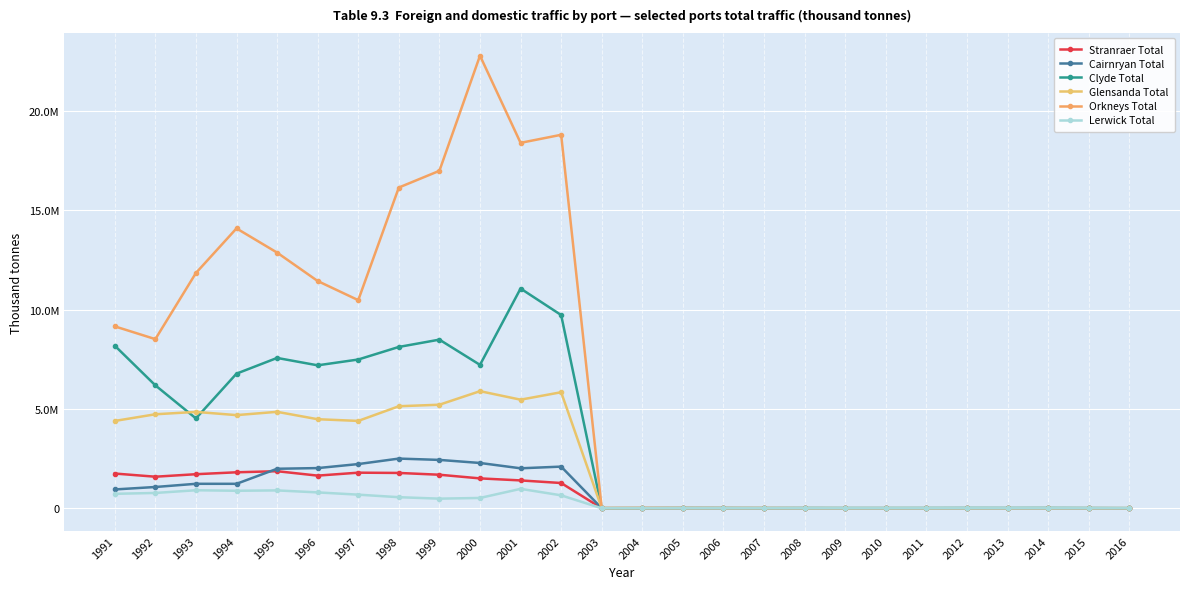

Rank the series at 2002 from highest to lowest value.

Orkneys Total, Clyde Total, Glensanda Total, Cairnryan Total, Stranraer Total, Lerwick Total